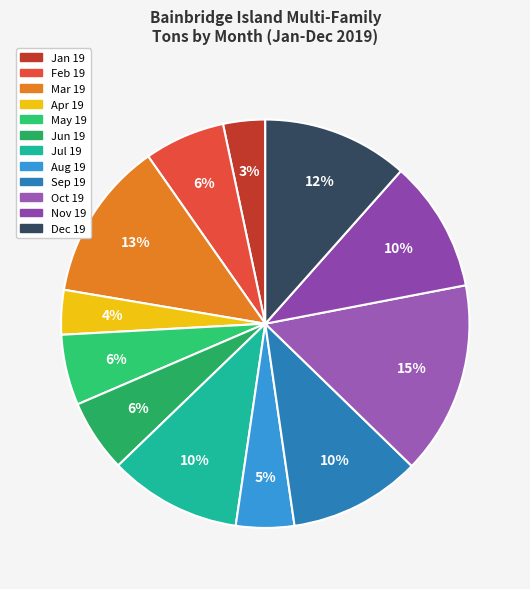

To the nearest percent, what is the difference between the largest and smallest slice percentages?

12%